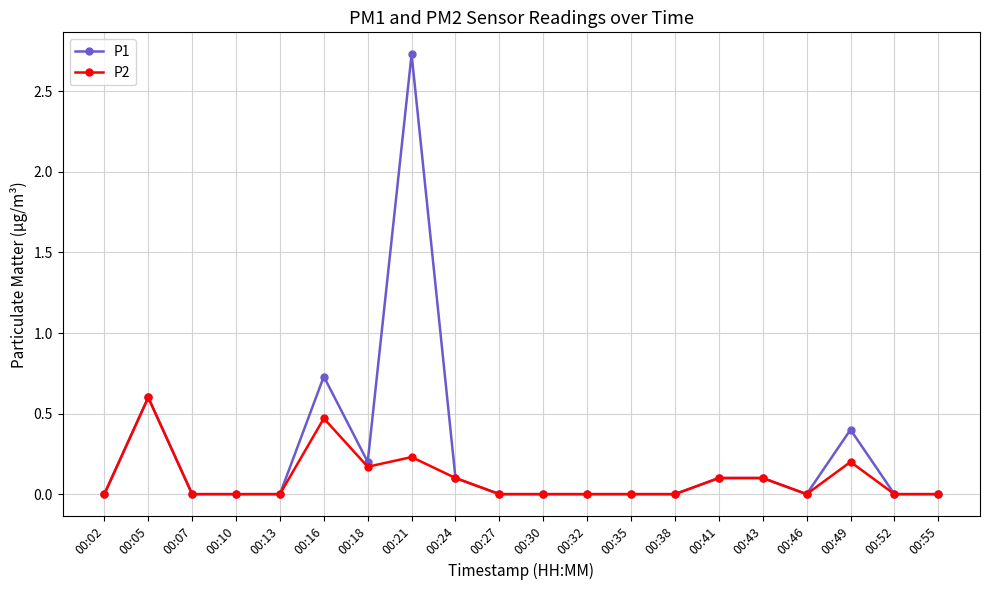

At which category is the sum across all series the highest?

00:21